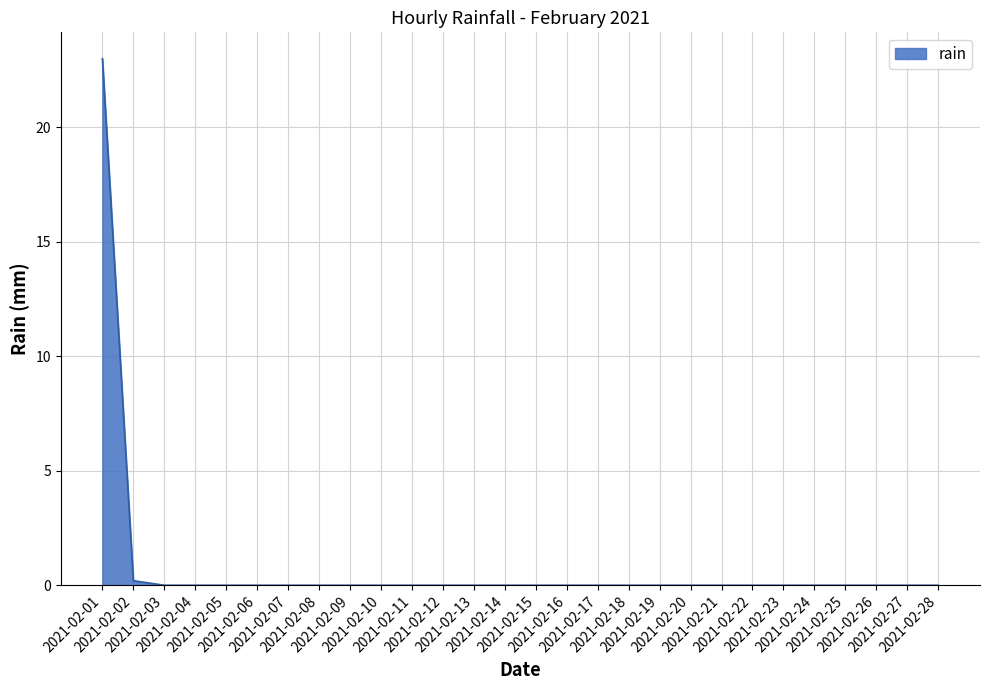

How many lines are shown in the chart?

1